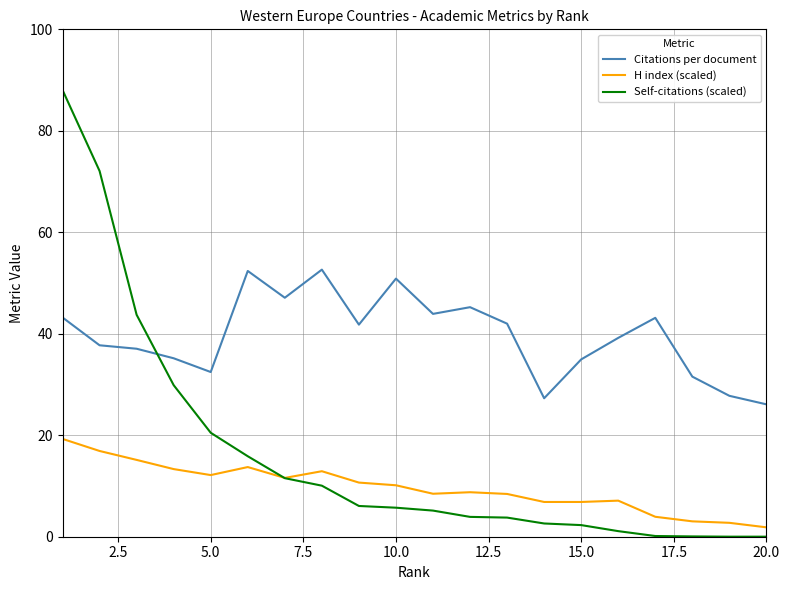

Which series has the widest spread of values?

Self-citations (scaled)